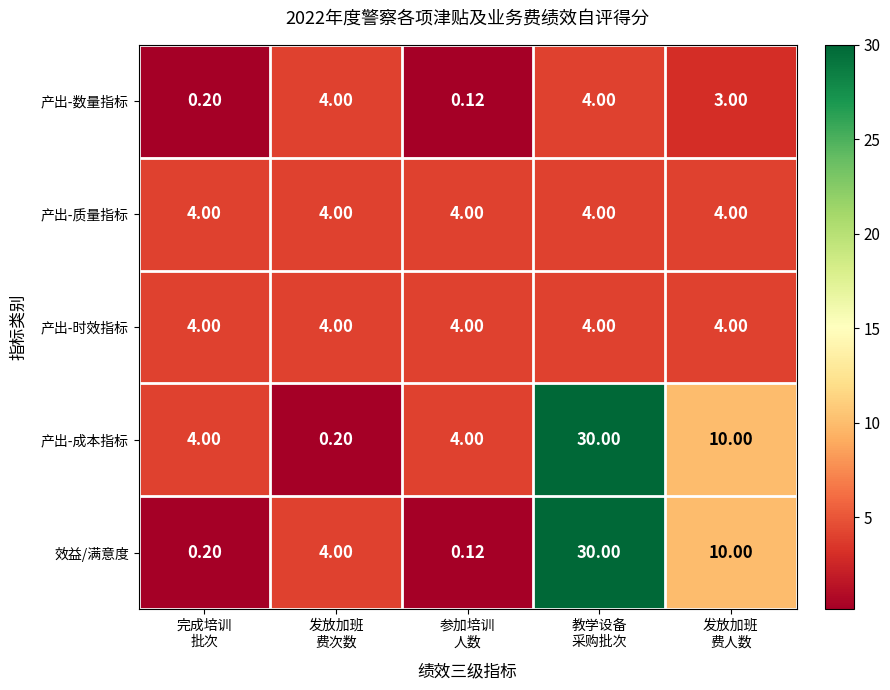

Which series has the largest total across all categories?

产出-成本指标